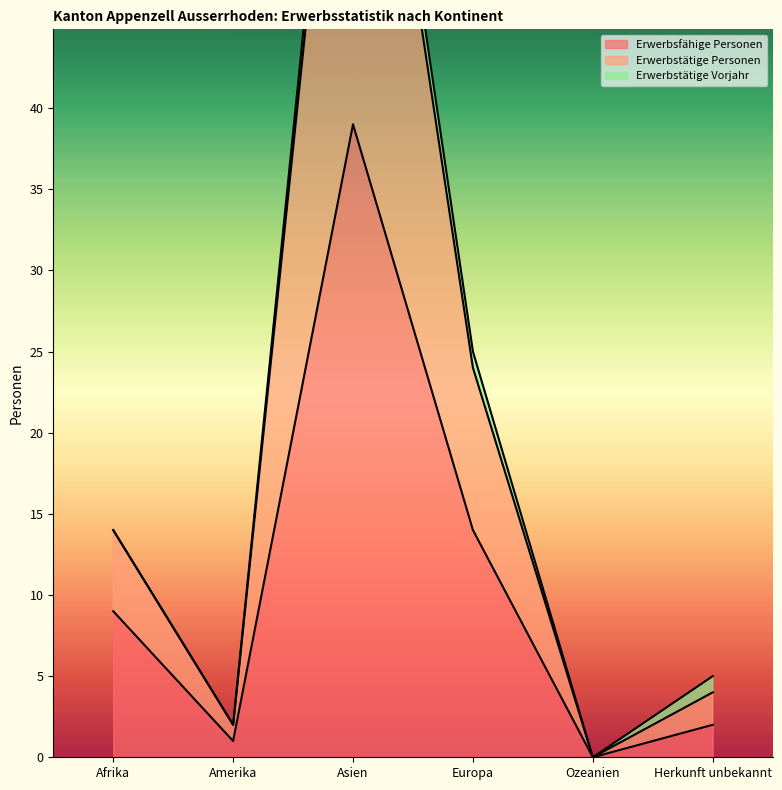

Rank the categories by Erwerbsfähige Personen value from lowest to highest.

Ozeanien, Amerika, Herkunft unbekannt, Afrika, Europa, Asien